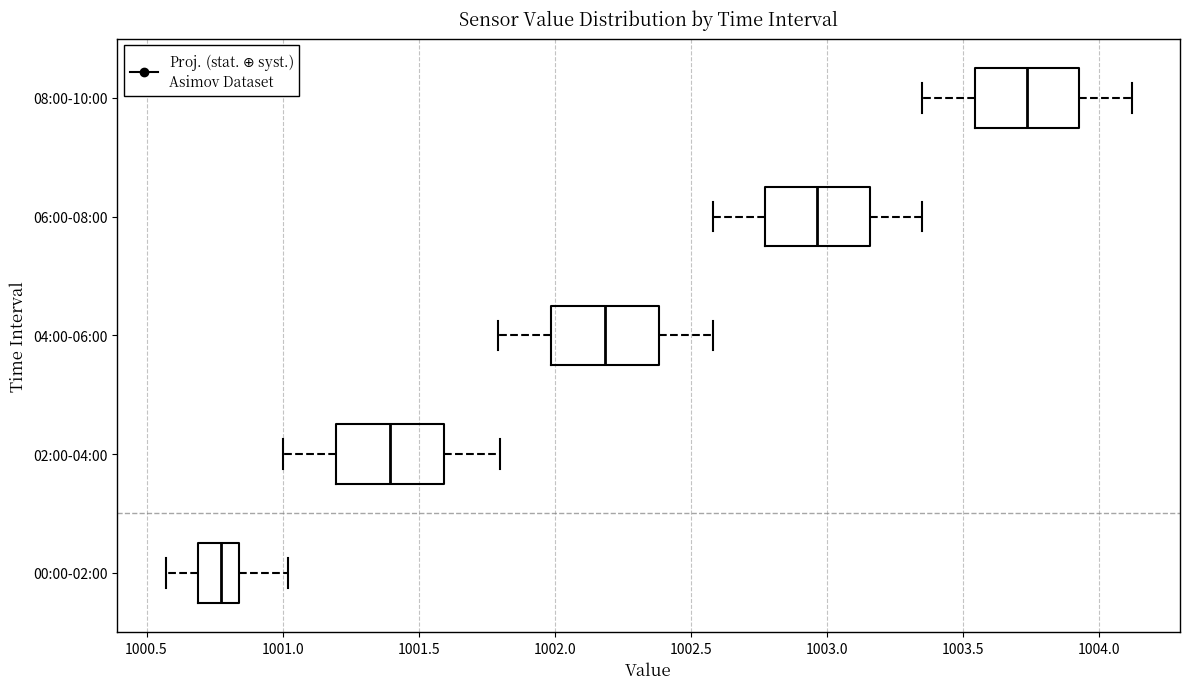

Reading bottom to top, read every box against the x-axis: the position of its median line, the range the box covers, and the ends of its whiskers. The values are not printed on the chart, so give them approximately, as read against the axis.

00:00-02:00: median 1000.80, box 1000.70 to 1000.85, whiskers 1000.55 to 1001.00
02:00-04:00: median 1001.40, box 1001.20 to 1001.60, whiskers 1001.00 to 1001.80
04:00-06:00: median 1002.20, box 1002.00 to 1002.40, whiskers 1001.80 to 1002.60
06:00-08:00: median 1002.95, box 1002.75 to 1003.15, whiskers 1002.60 to 1003.35
08:00-10:00: median 1003.75, box 1003.55 to 1003.95, whiskers 1003.35 to 1004.10